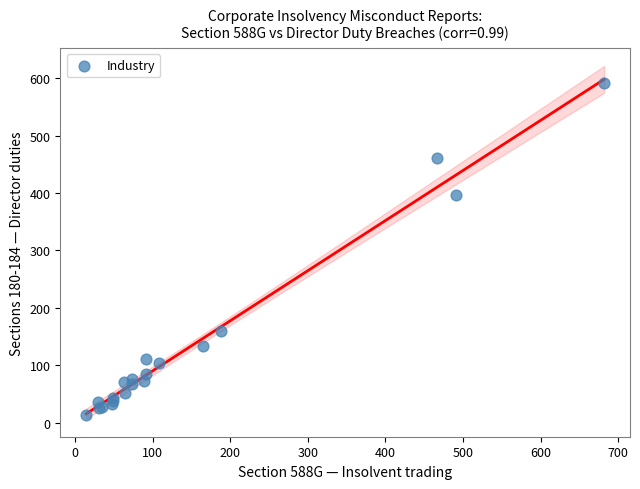

What Y value in the scatter plot is closest to 302?

396